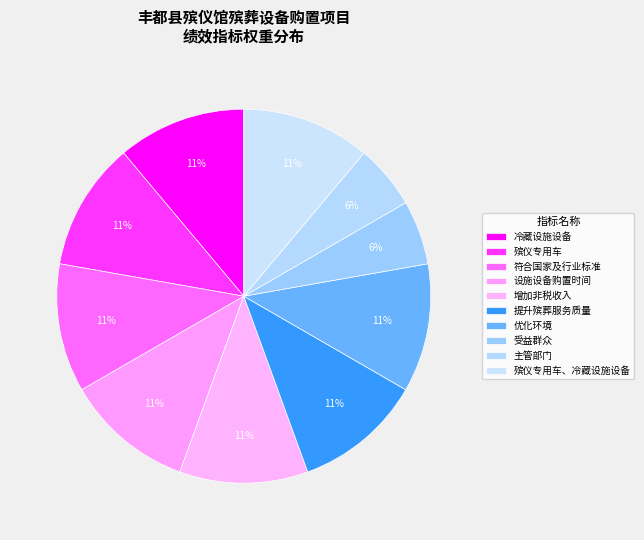

How many segments does this pie chart have?

10